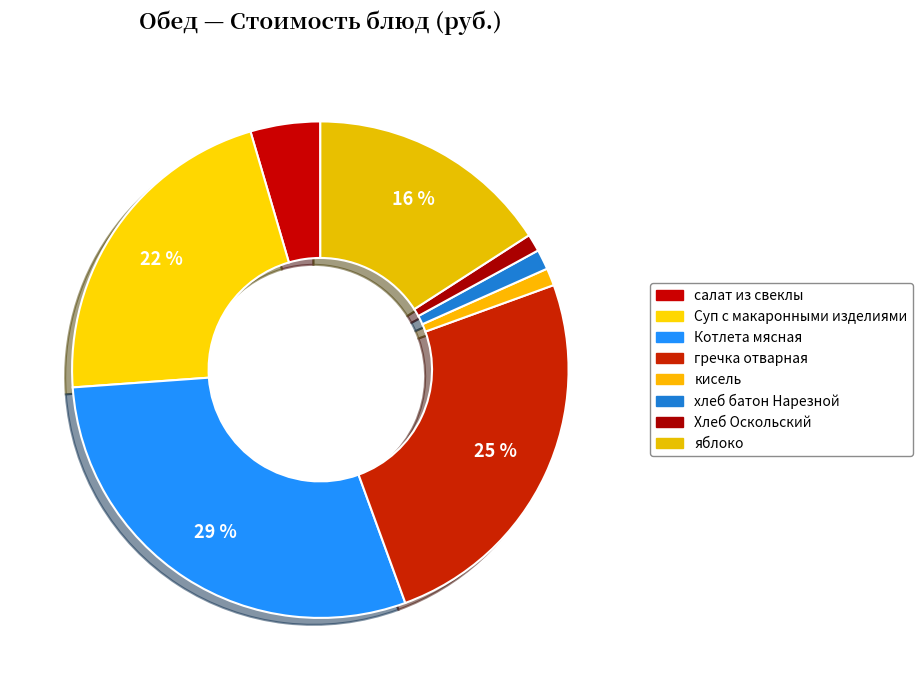

Rank the categories by value from lowest to highest.

кисель, Хлеб Оскольский, хлеб батон Нарезной, салат из свеклы, яблоко, Суп с макаронными изделиями, гречка отварная, Котлета мясная